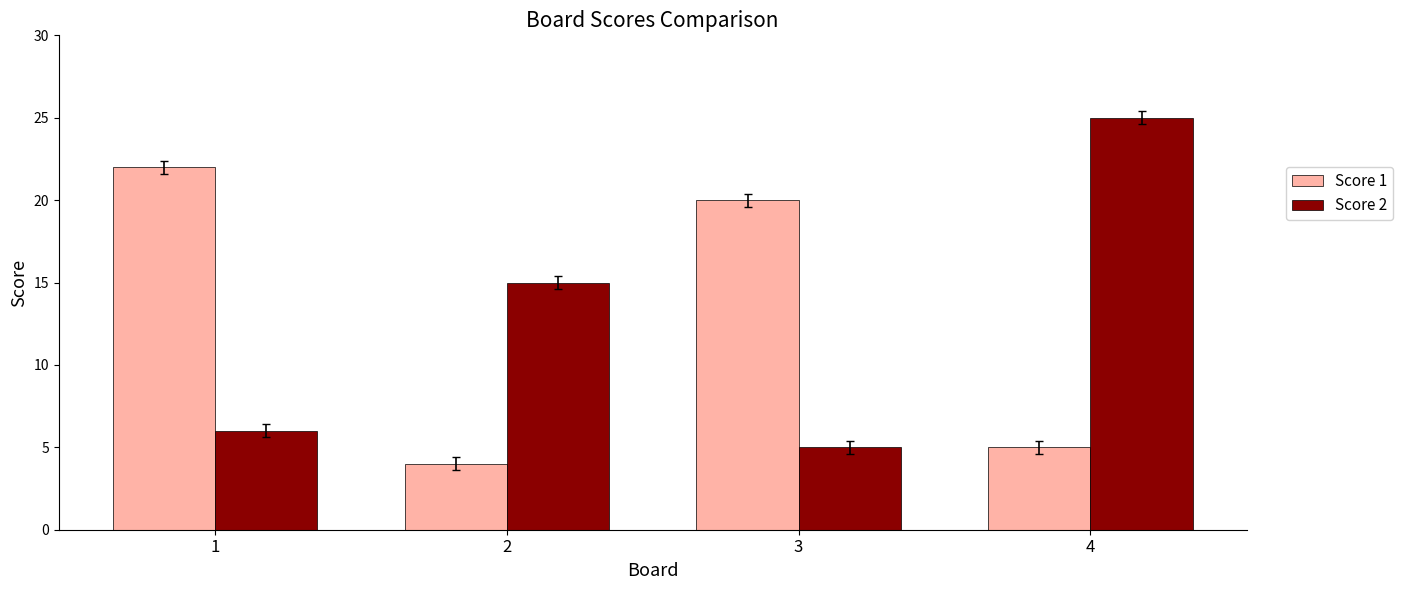

What is the sum of the Score 1 values at 4 and 3?

25